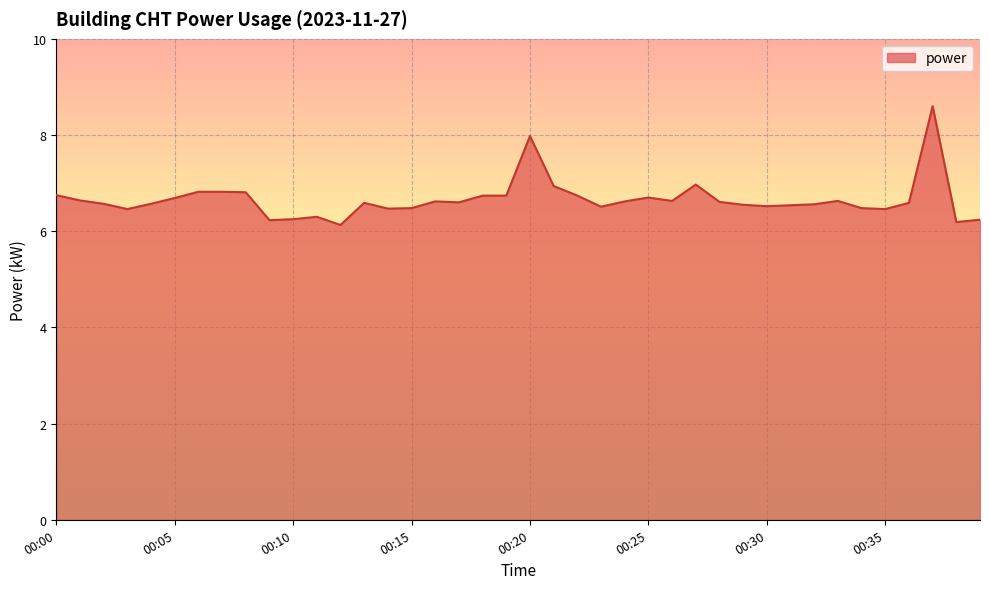

What is the maximum value shown in the chart?

8.6